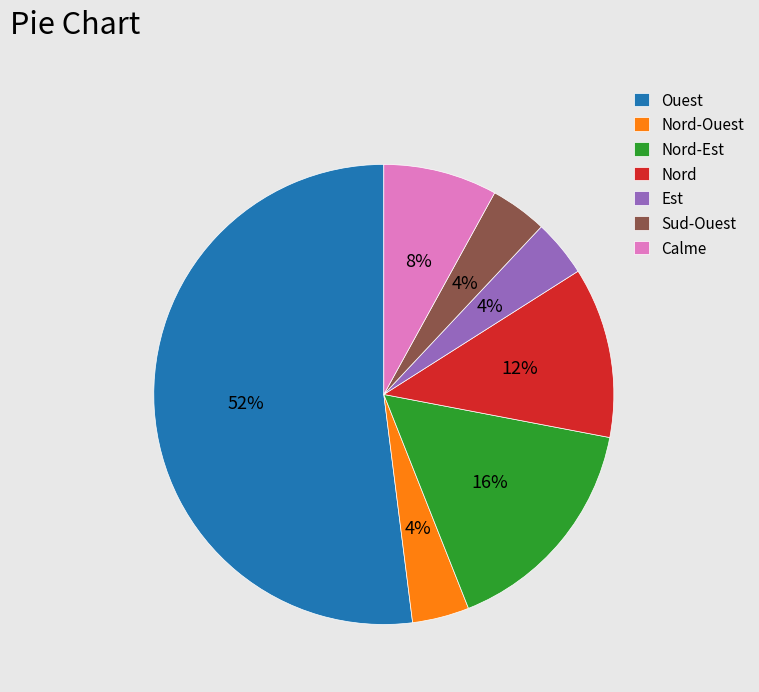

Count the number of slices in the pie.

7